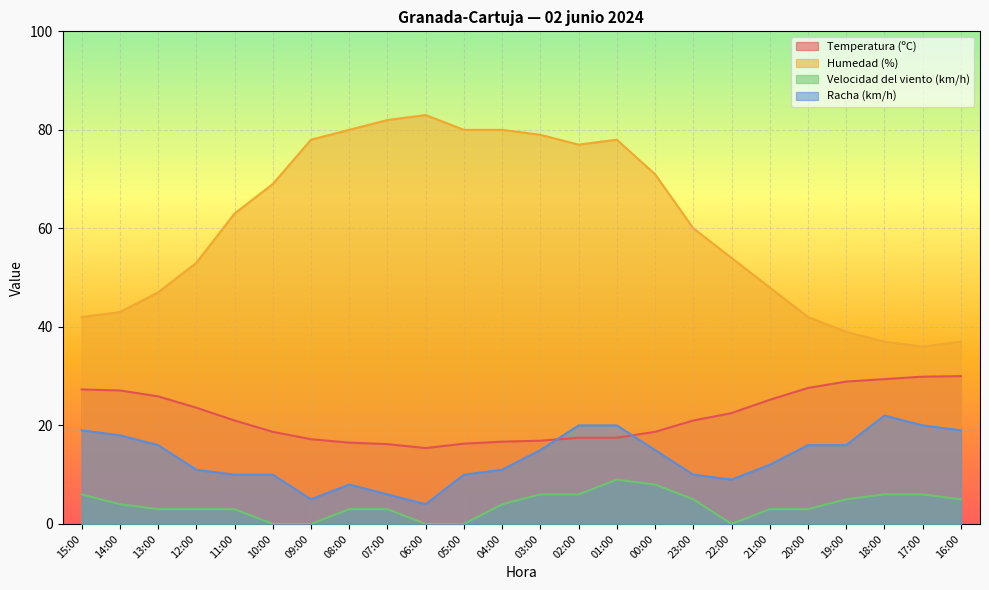

How many lines are shown in the chart?

4